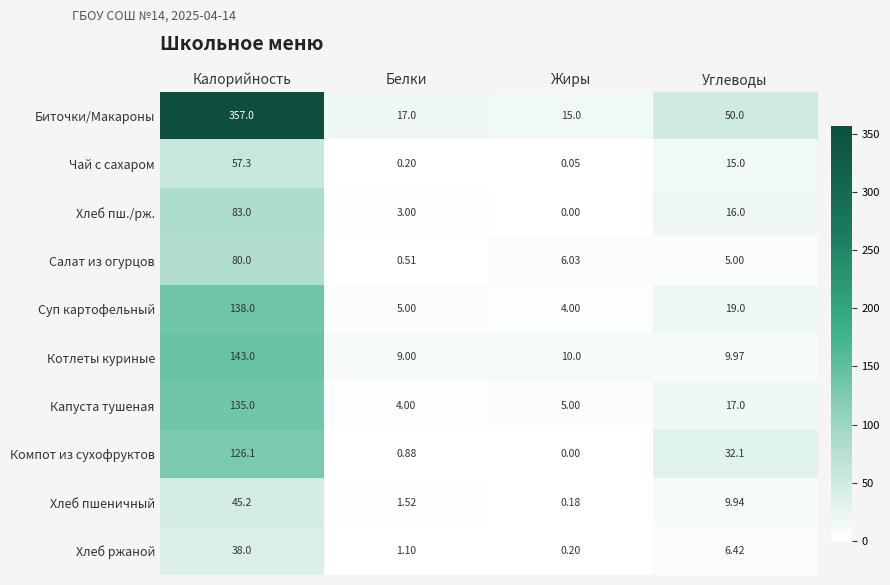

List the labels in order of Котлеты куриные value, largest first.

Калорийность, Жиры, Углеводы, Белки